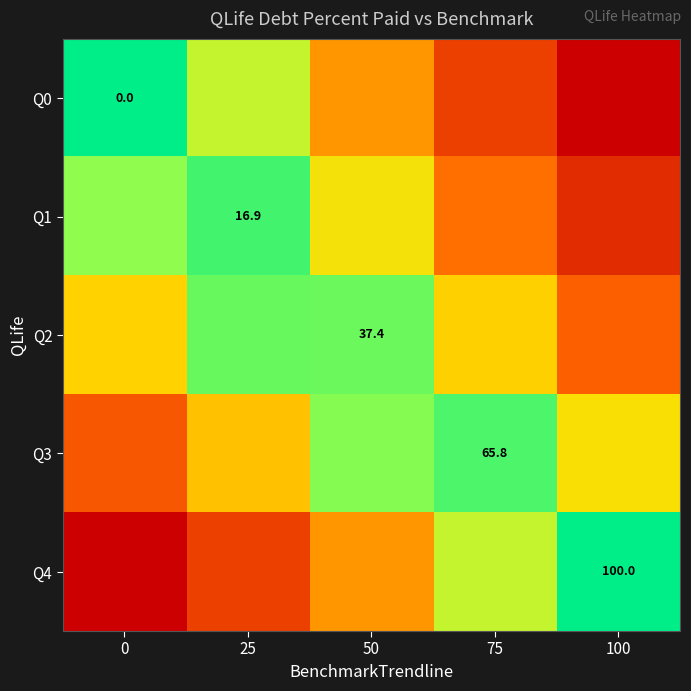

At which category is the sum across all series the highest?

25